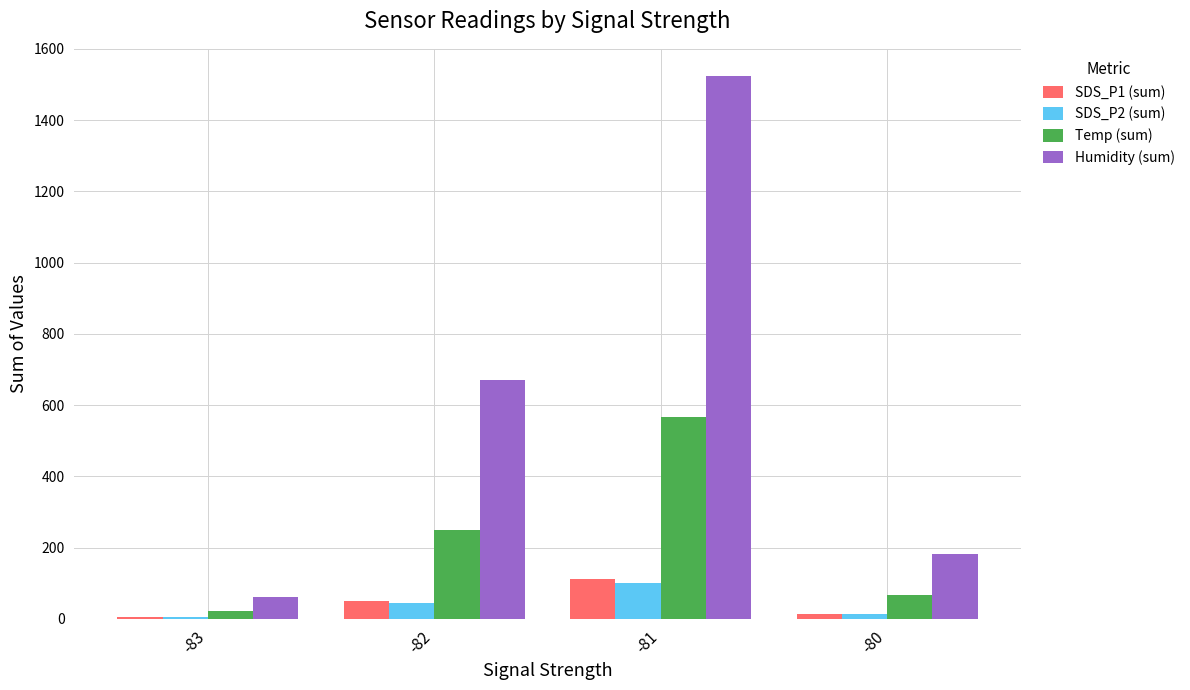

Reading right to left, transcribe all the data shown in this chart.

SDS_P1 (sum): 13.4	110.8	48.8	4.5
SDS_P2 (sum): 12.2	100.5	44.0	4.1
Temp (sum): 67.9	565.4	248.6	22.7
Humidity (sum): 182.7	1524.2	670.8	61.1